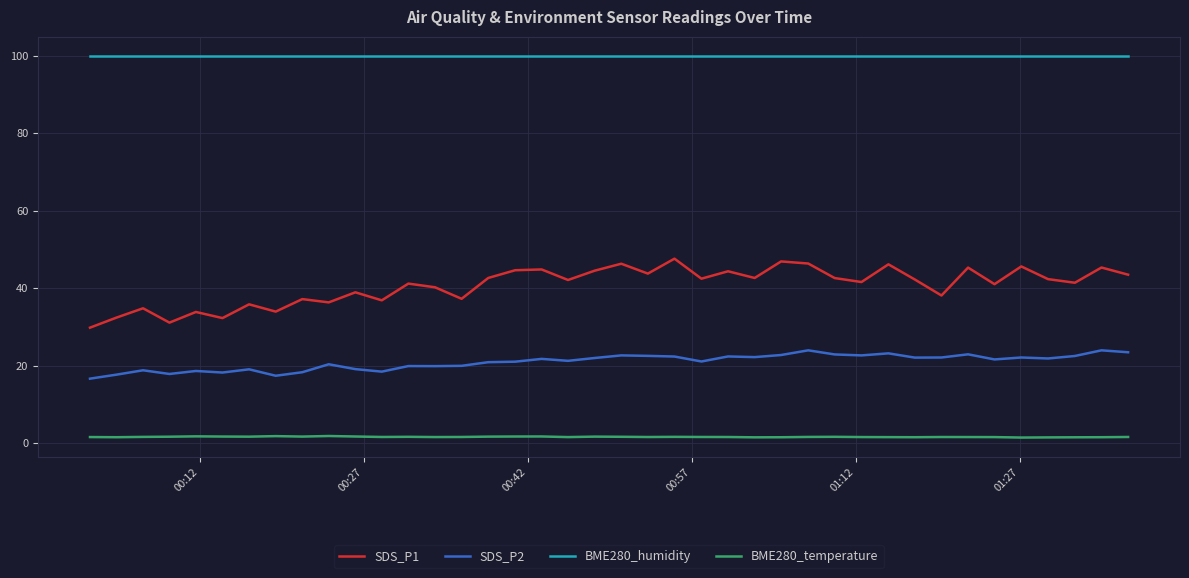

What is the maximum value shown in the chart?

100.0